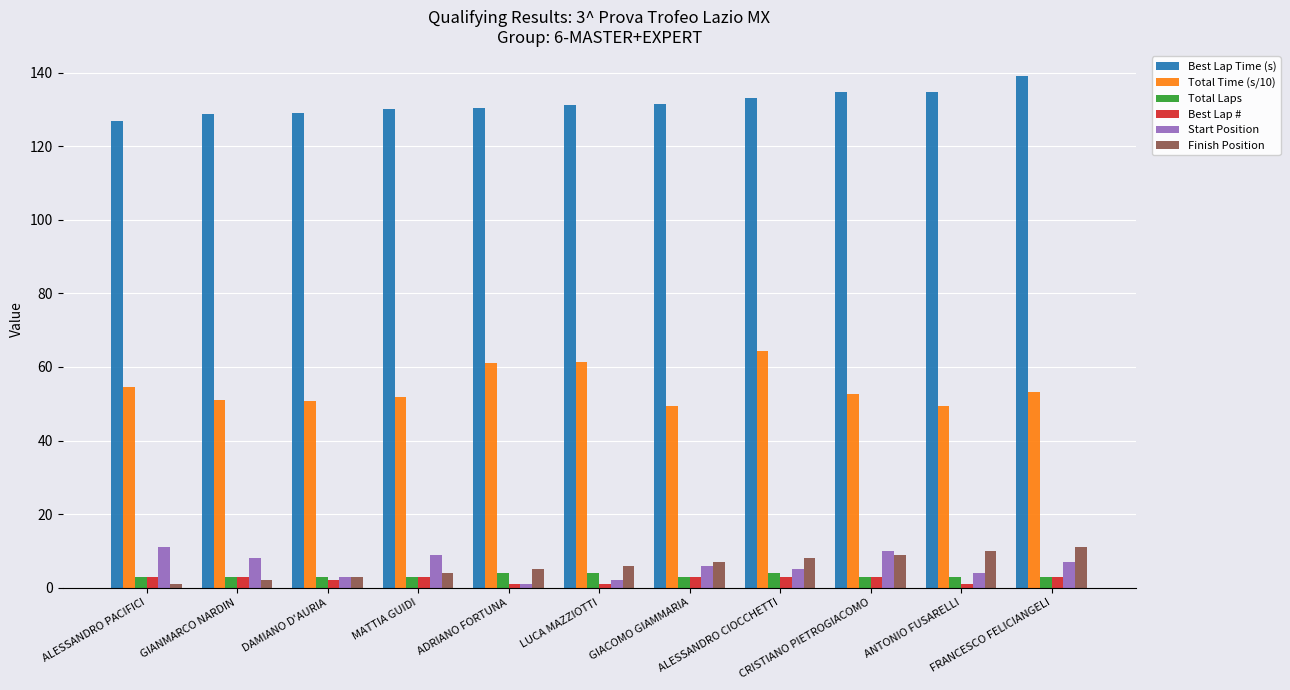

What is the maximum value for Finish Position?

11.0